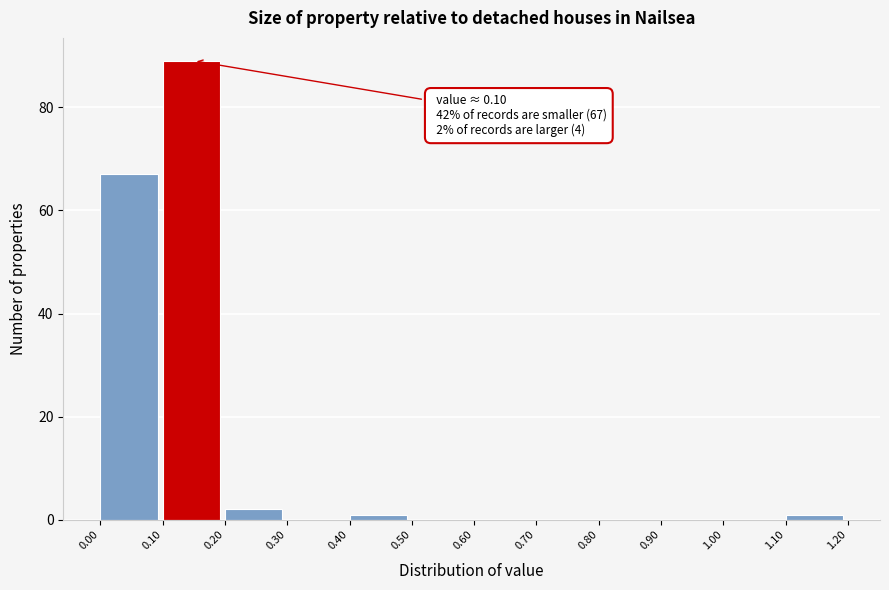

Over which range of the x-axis is the bar tallest?

0.10 to 0.20